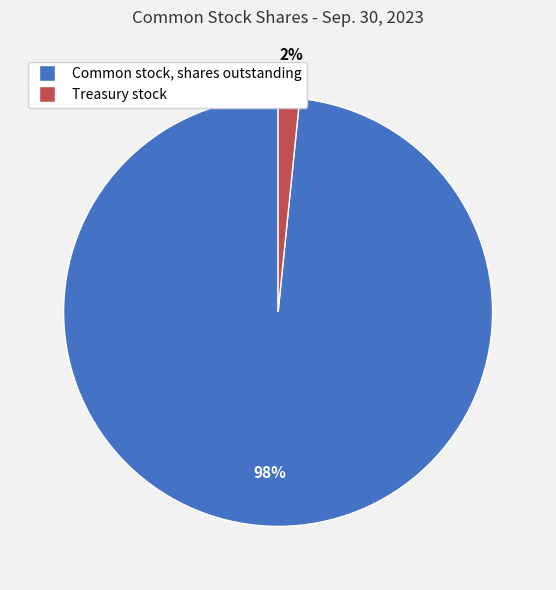

Which category has the smallest portion of the pie?

Treasury stock